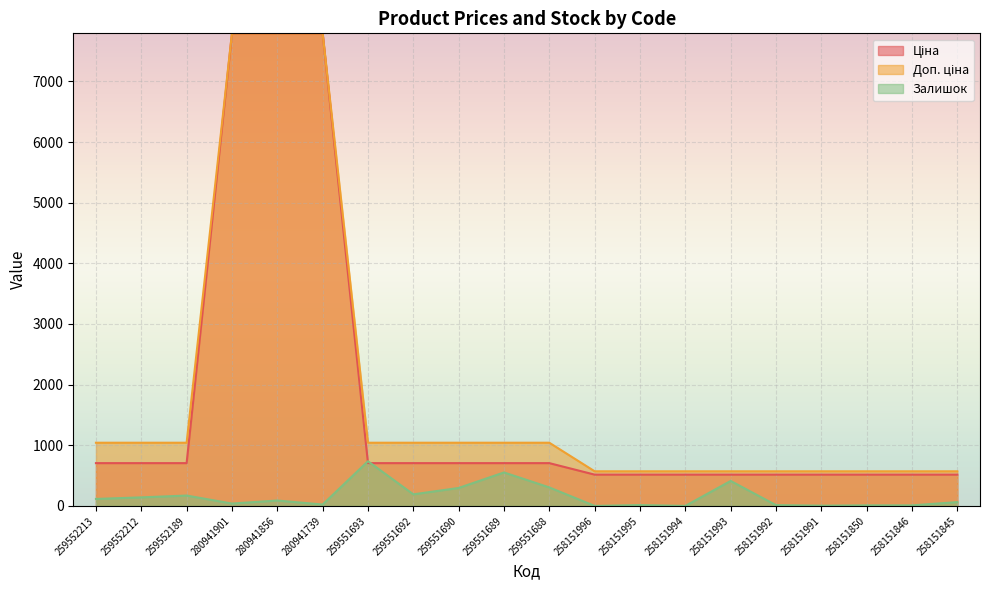

Is it true that Залишок equals 9.0 at 258151850?

True